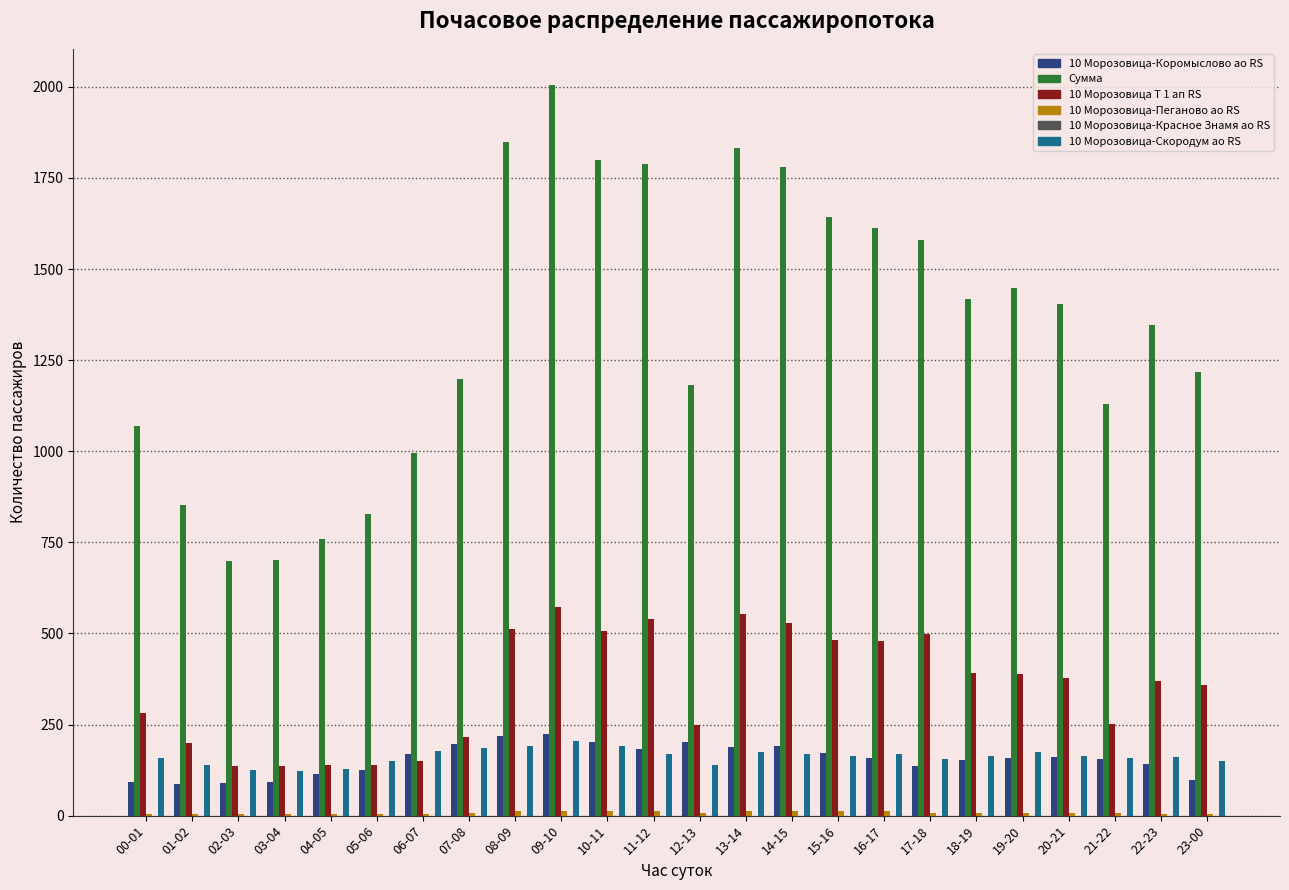

Are the bars grouped side by side (vs. stacked)?

Yes